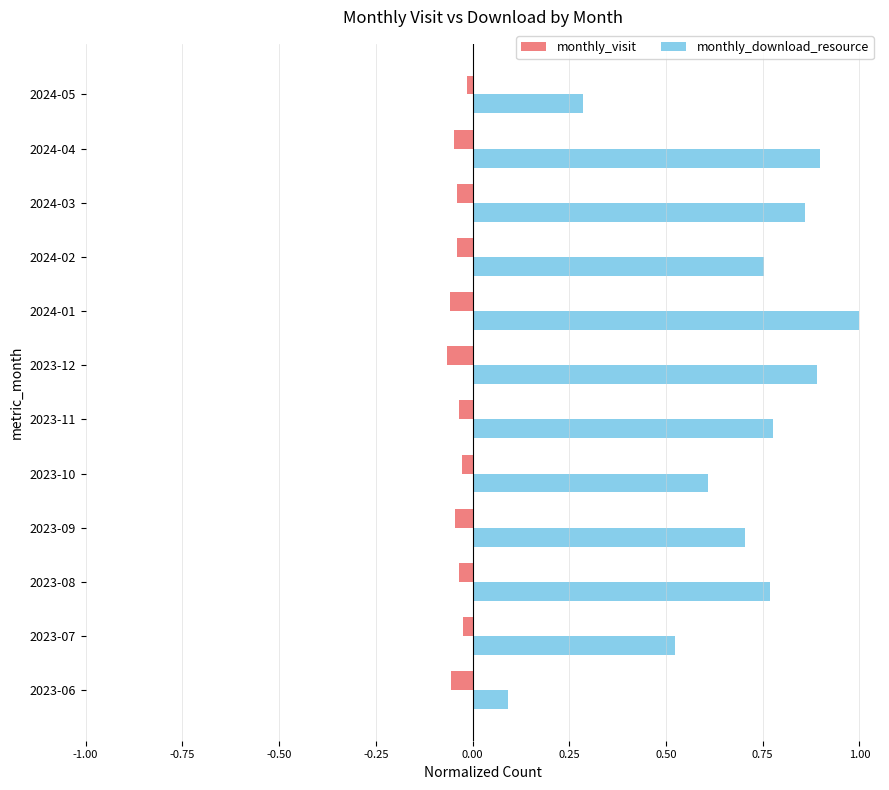

Which series has the largest total across all categories?

monthly_download_resource